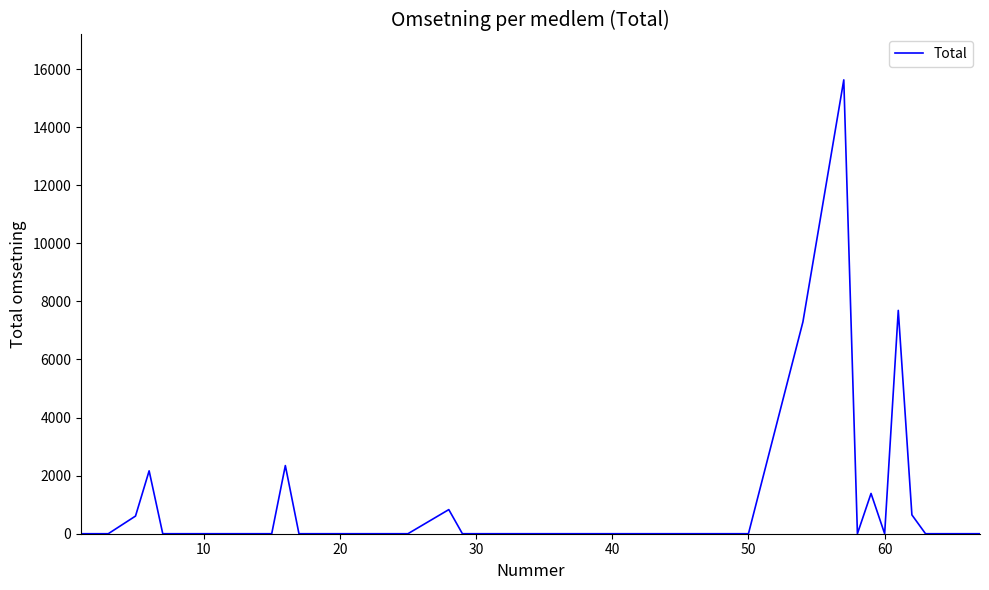

What is the maximum value shown in the chart?

15628.1